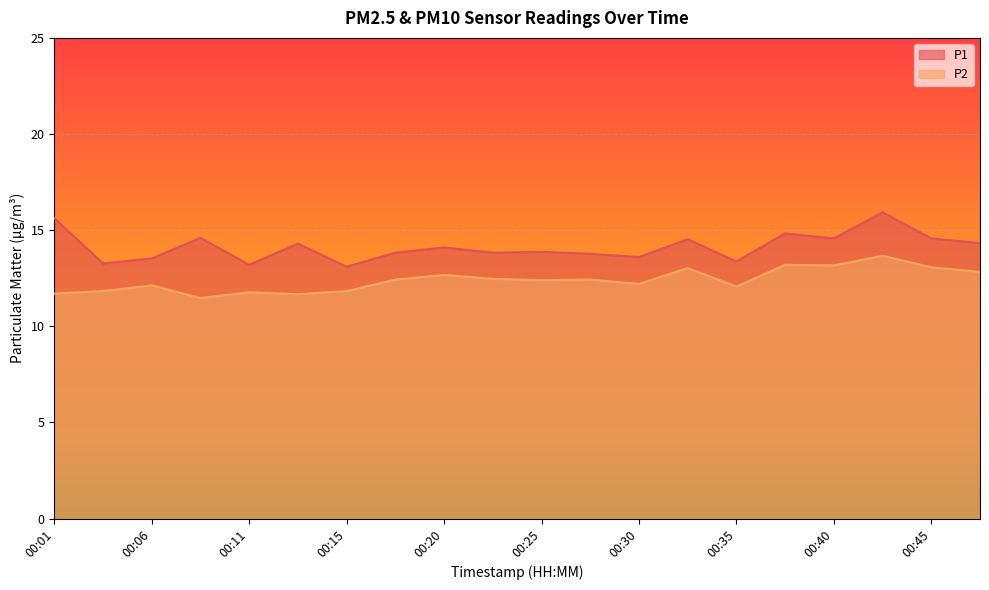

What are all the series names shown in the legend?

P1, P2